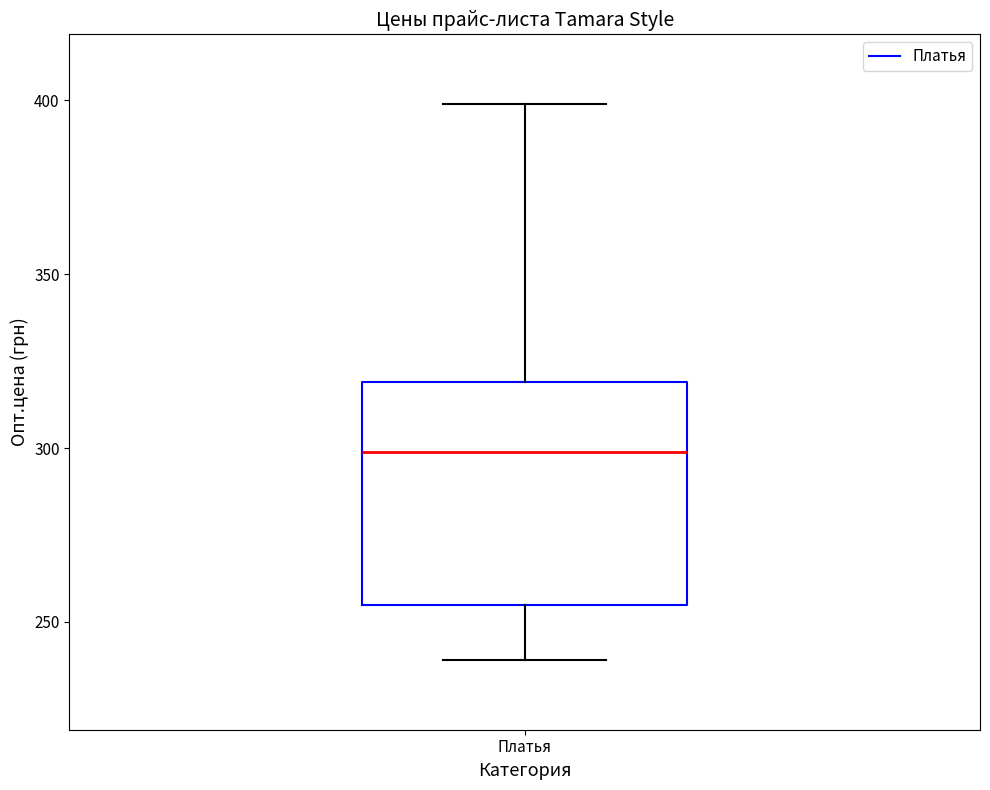

Read this box plot against the y-axis: the position of the median line, the range covered by the box, and the ends of both whiskers. The values are not printed on the chart, so give them approximately, as read against the axis.

median 300, box 255 to 320, whiskers 240 to 400